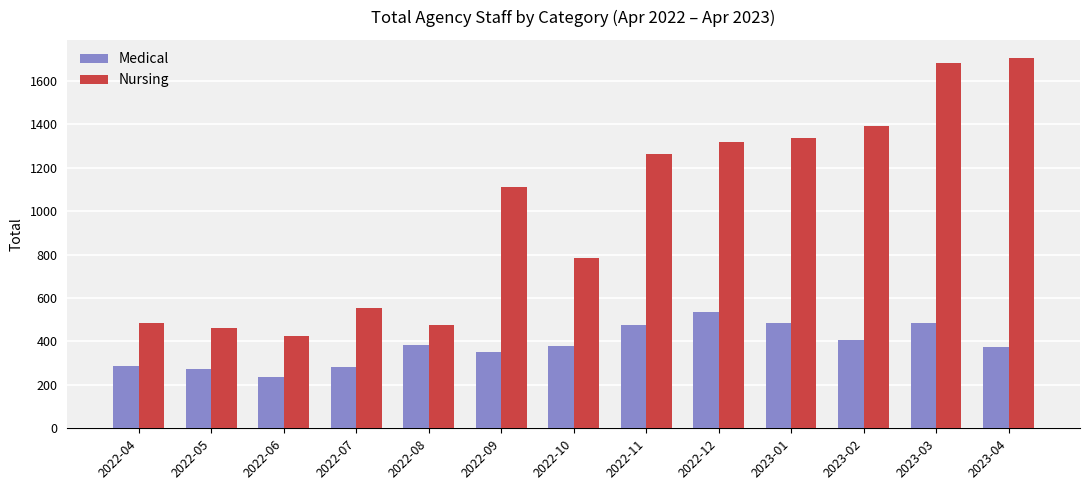

Which series has the widest spread of values?

Nursing